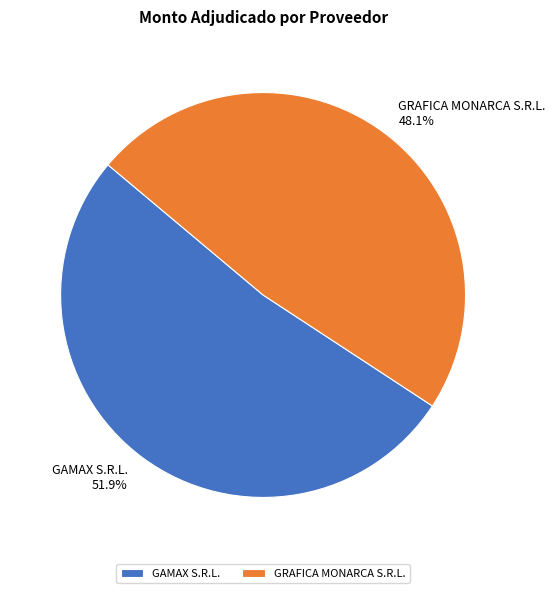

What is the majority slice?

GAMAX S.R.L.